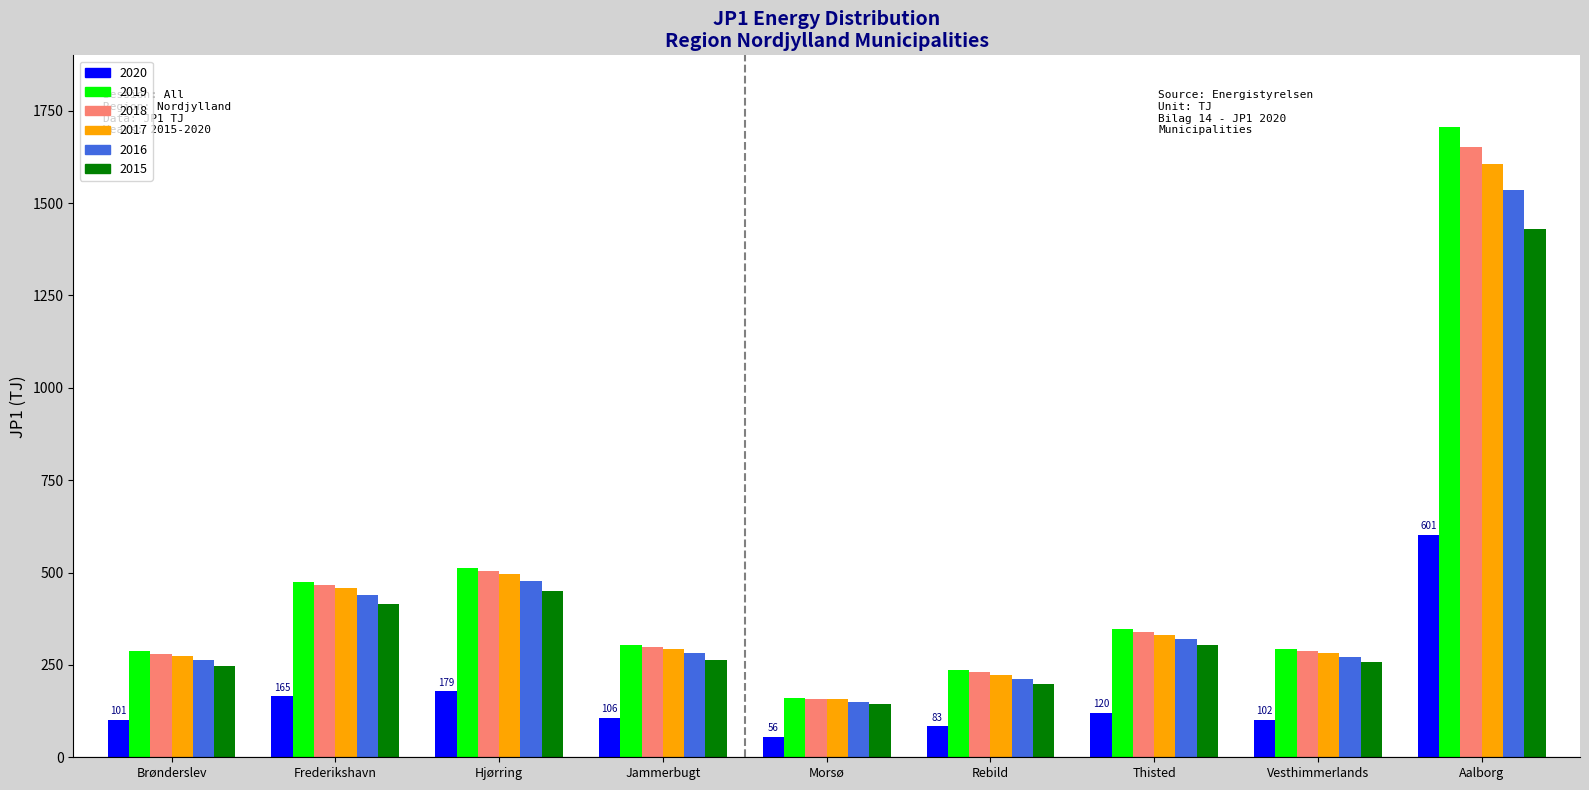

What are all the series names shown in the legend?

2020, 2019, 2018, 2017, 2016, 2015